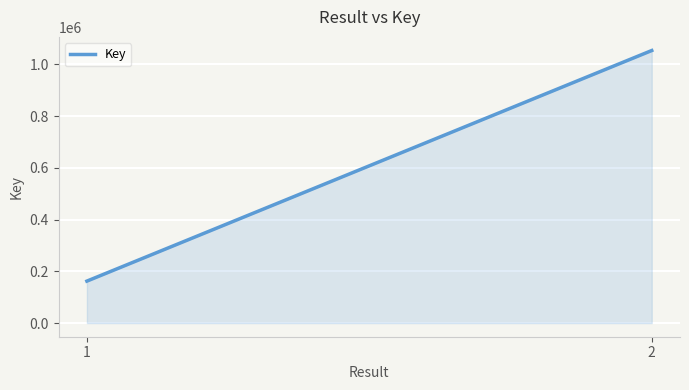

What is the difference between the maximum and minimum values?

891362.0